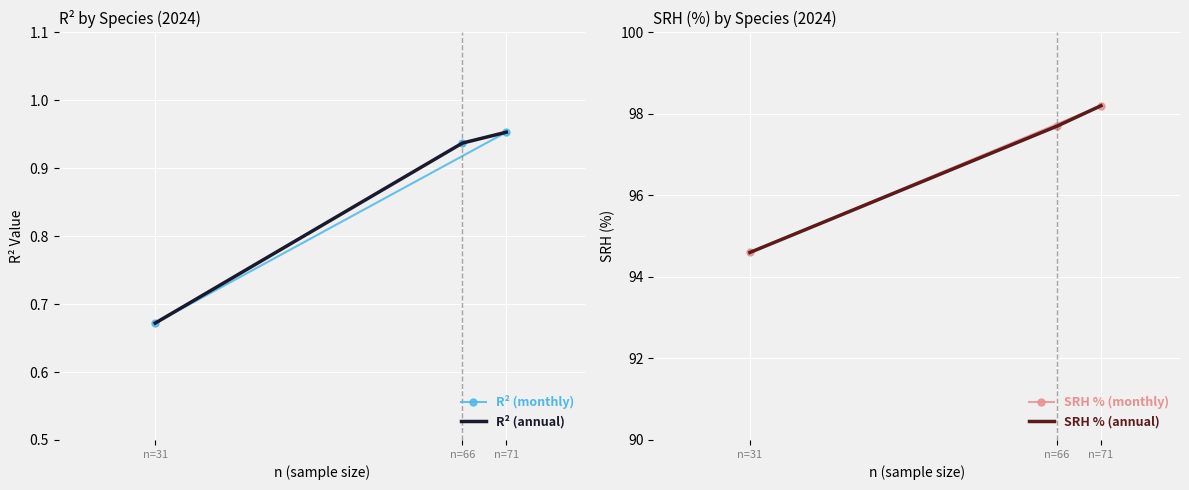

The value of R² (monthly) at n=71 is 0.6. True or false?

False